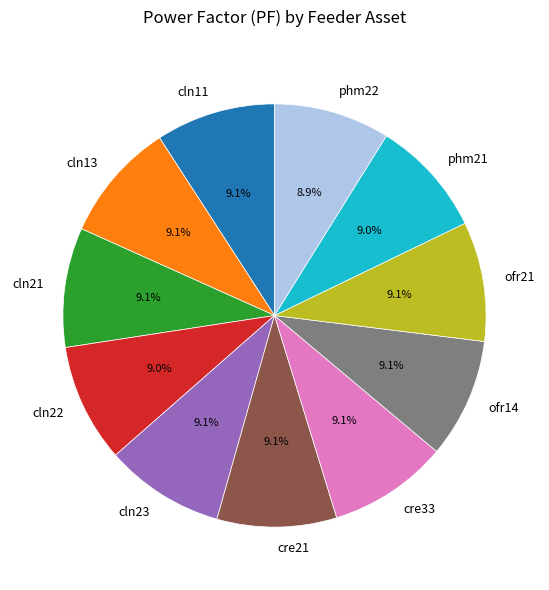

What is the ratio of the value at ofr21 to the value at cln21?

1.0